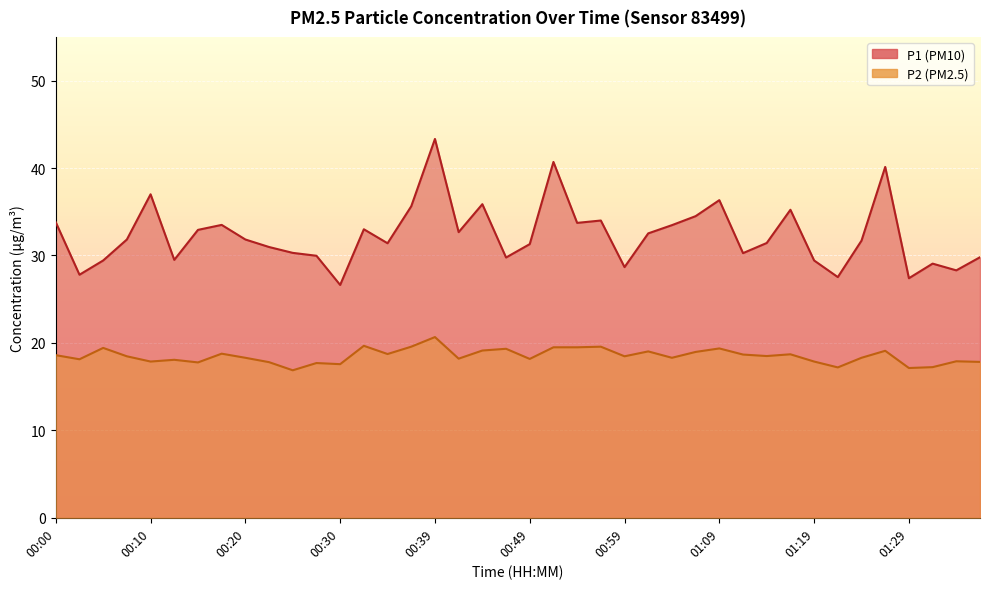

Count the number of categories in the chart.

40